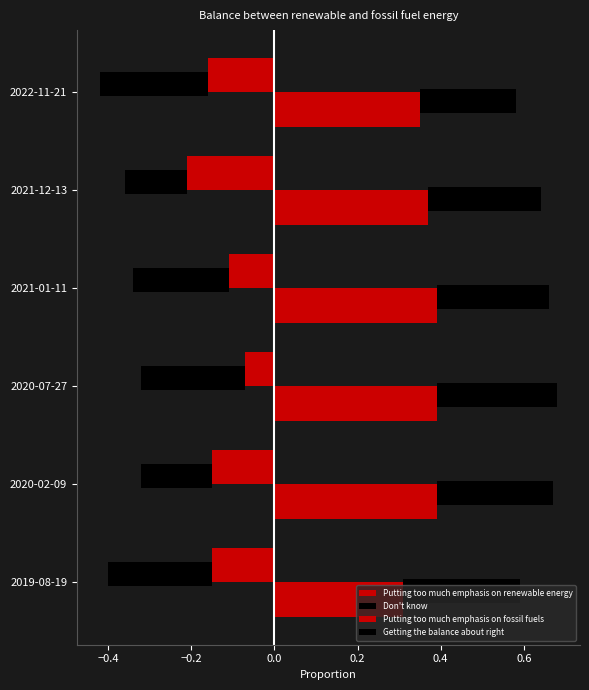

Does the chart contain stacked bars?

No